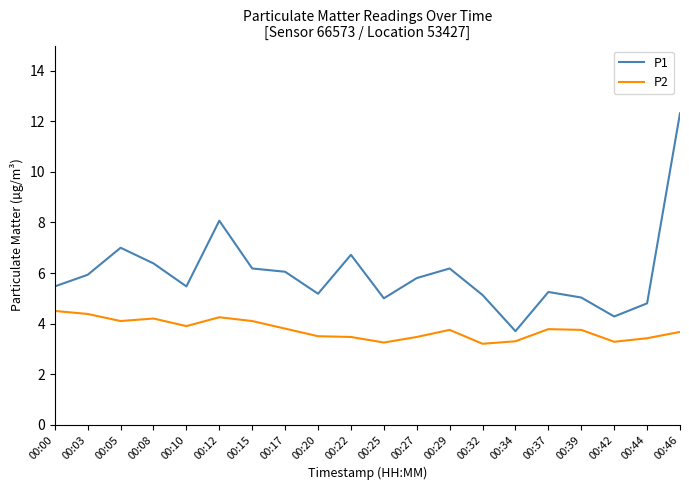

How many lines are shown in the chart?

2